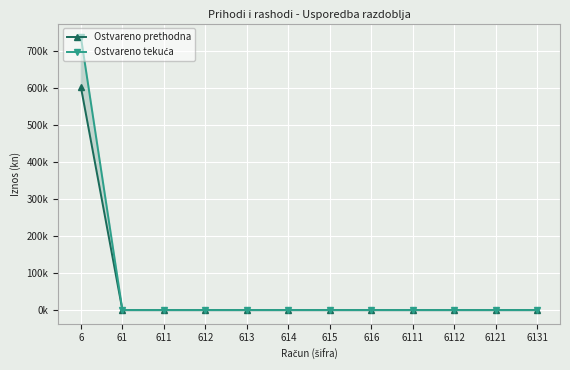

How many values in the Ostvareno tekuća series exceed 0?

1